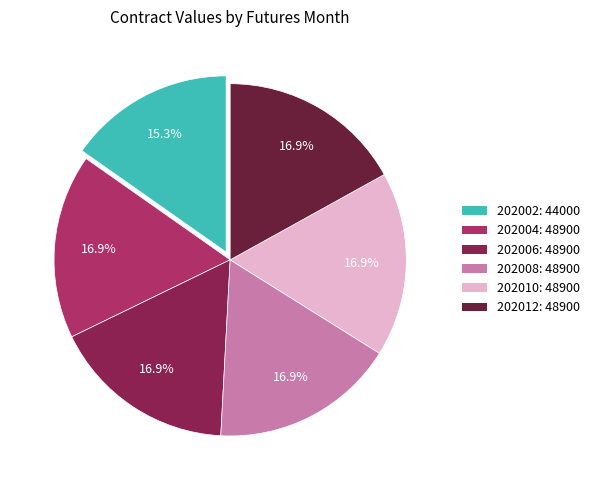

Count the number of slices in the pie.

6